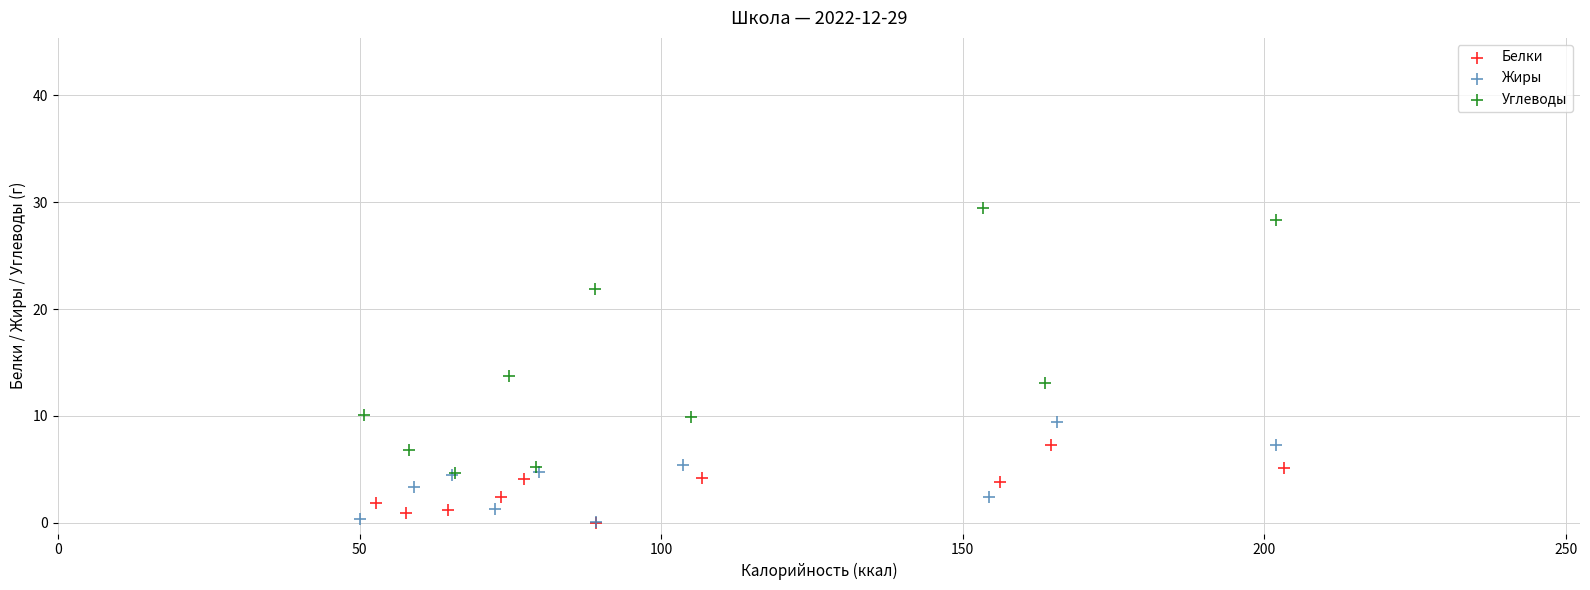

What are all the series names shown in the legend?

Белки, Жиры, Углеводы